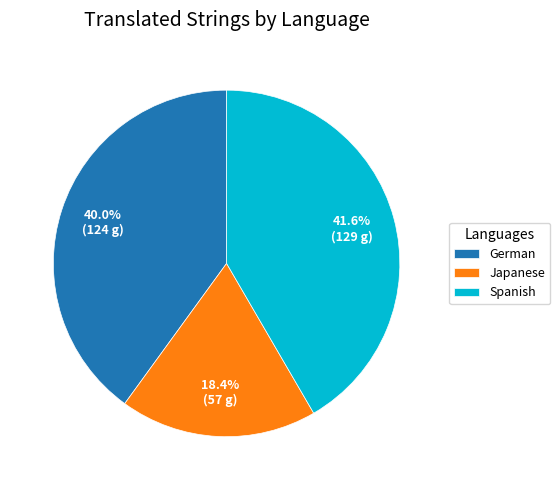

Rank the categories by value from highest to lowest.

Spanish, German, Japanese